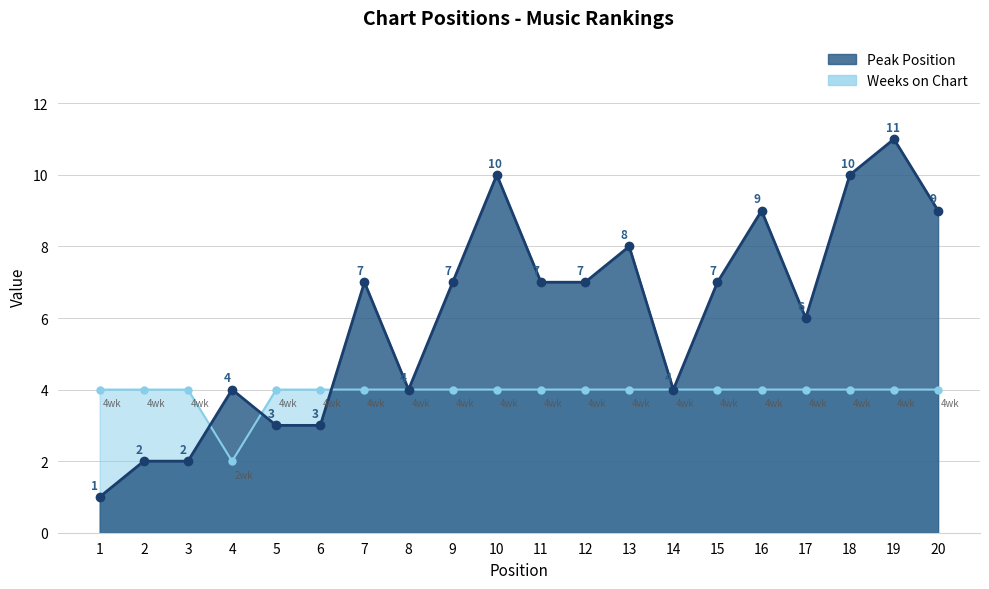

Which series has the largest range (max minus min)?

Peak Position